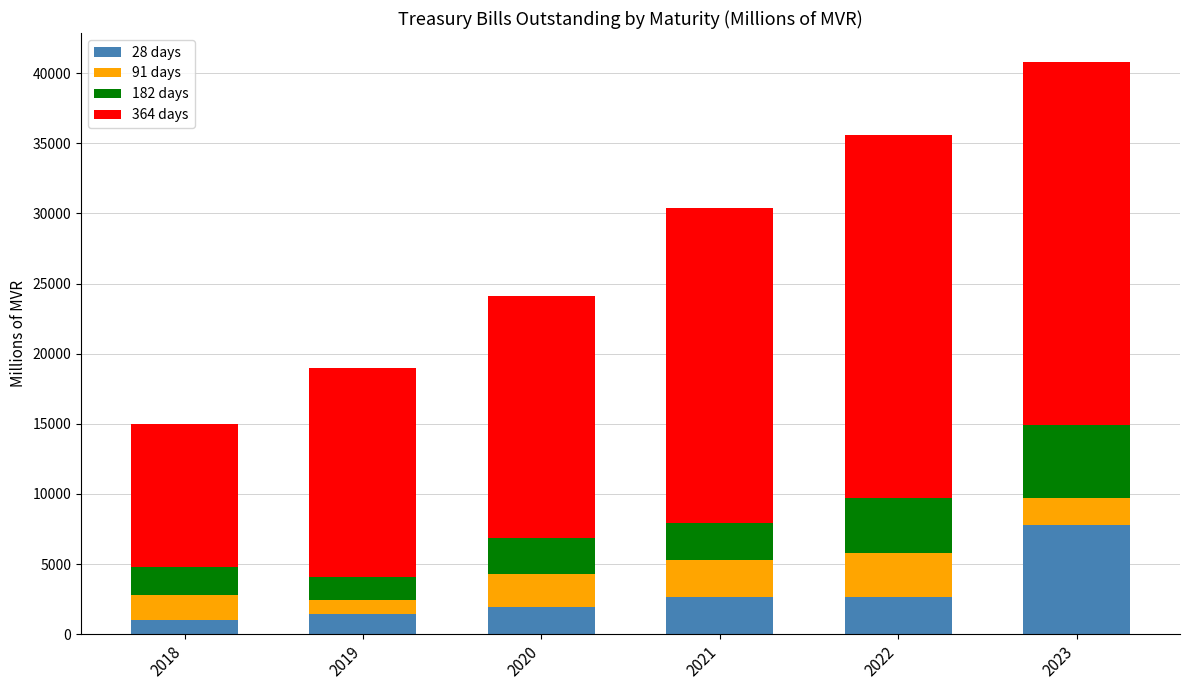

How many bars are there in total?

6